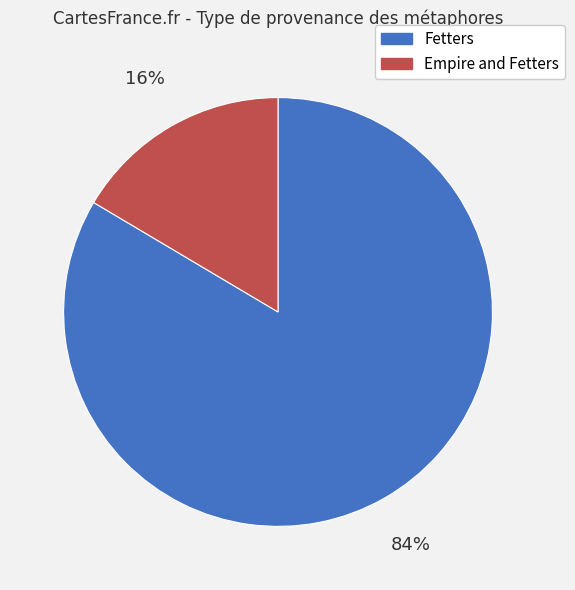

Is there any slice that represents more than half of the pie?

Yes